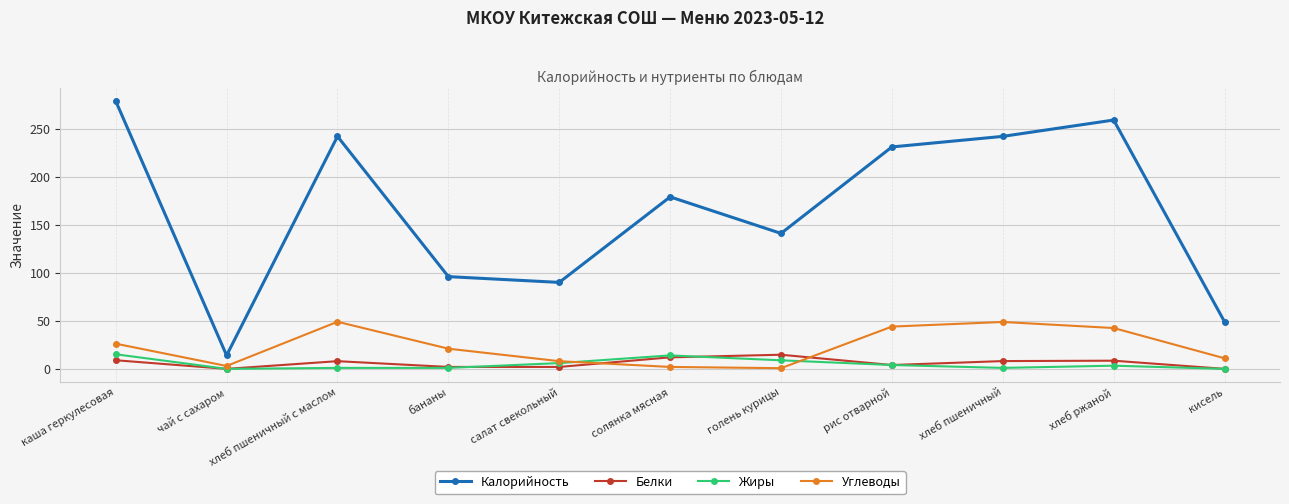

Where is Калорийность nearest to the value 146?

голень курицы